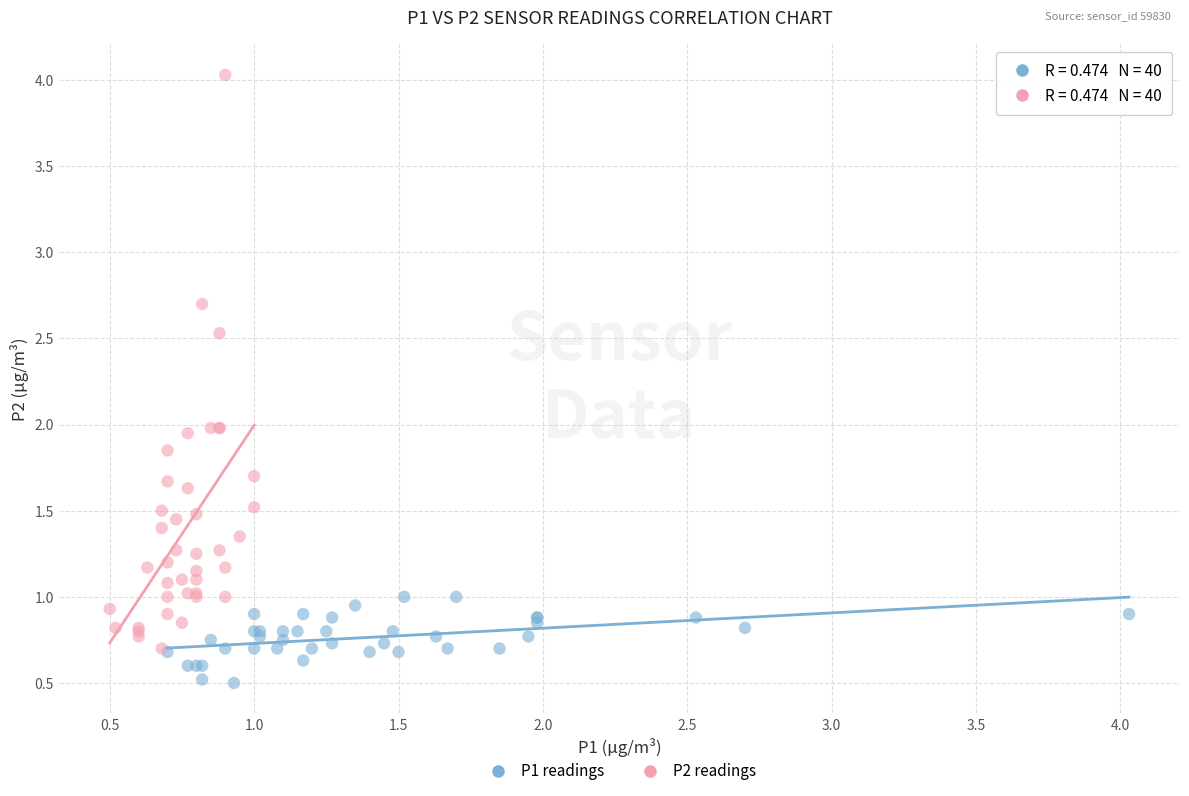

Which series has the largest Y range (max minus min)?

P2 readings